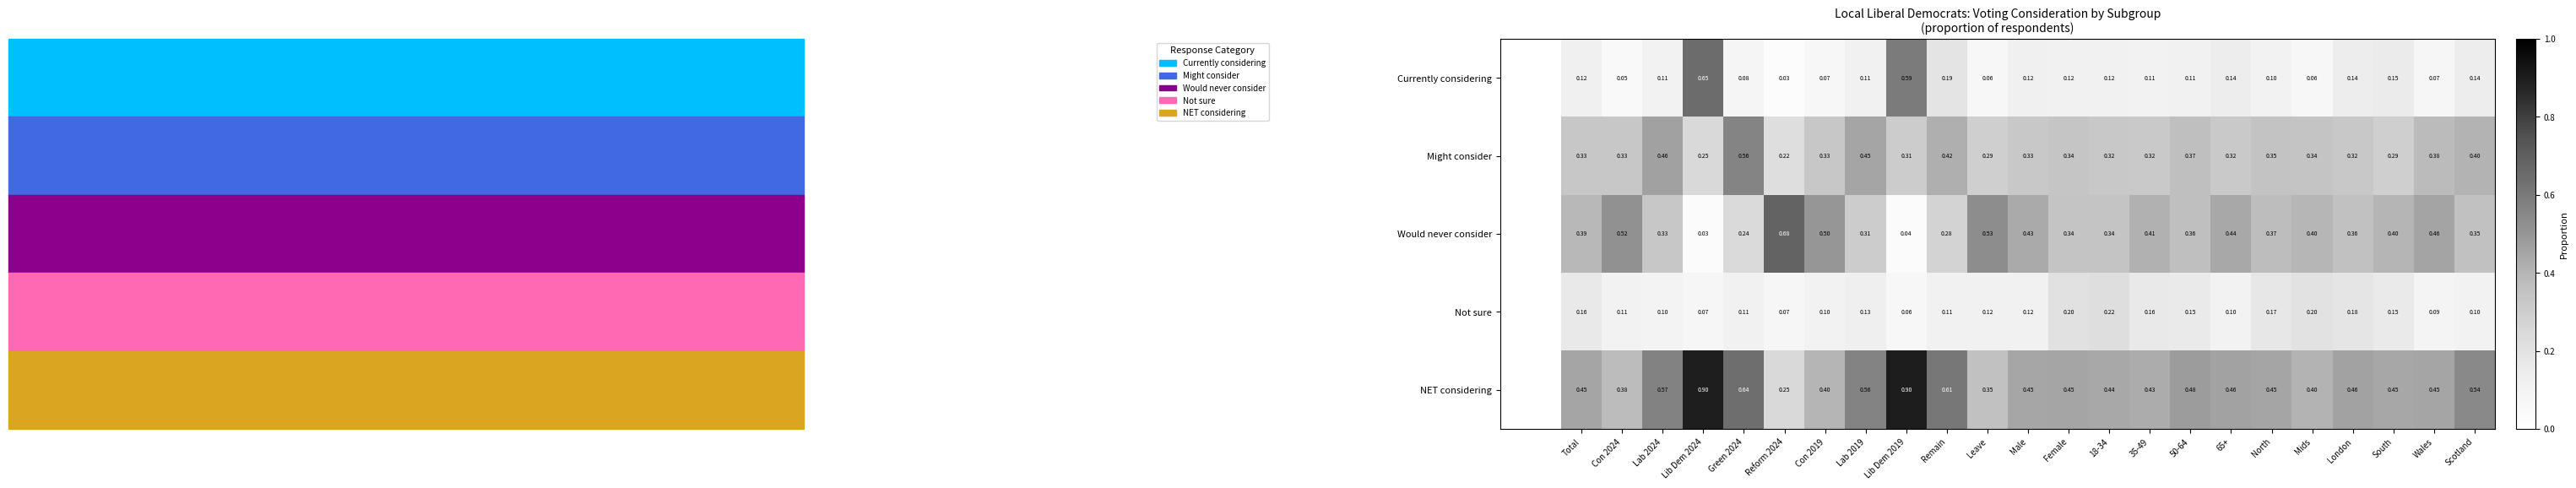

Is the value of Would never consider at Wales greater than the value of Might consider at Male?

Yes